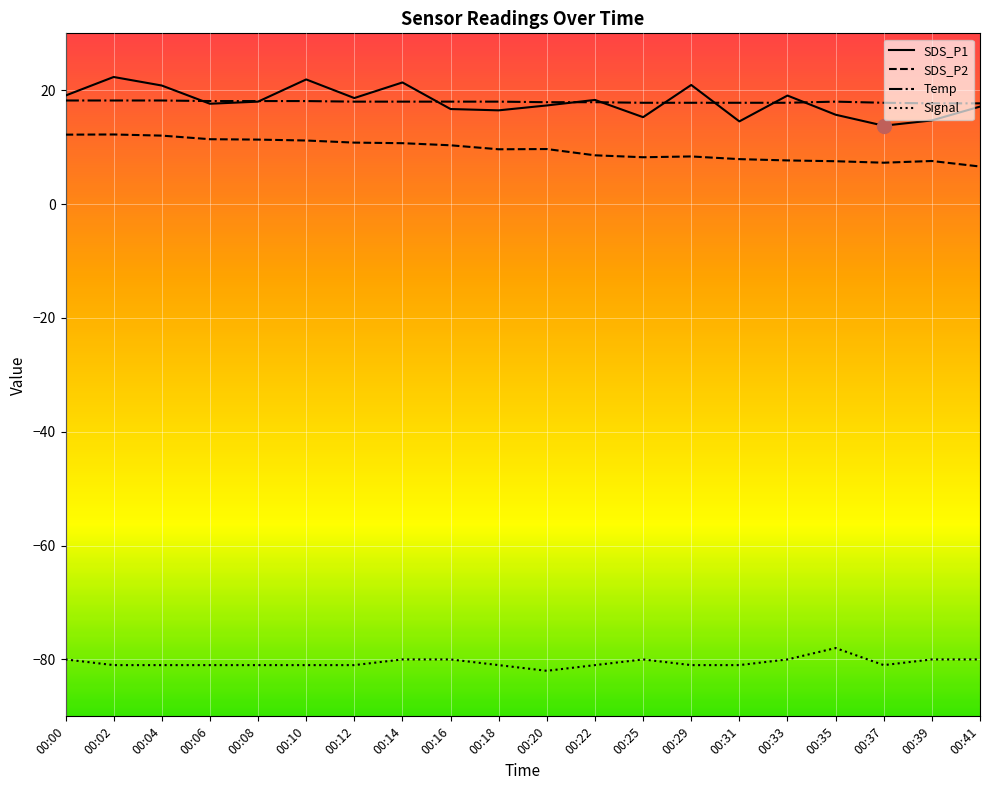

True or false: SDS_P1 and Temp cross at least once.

True